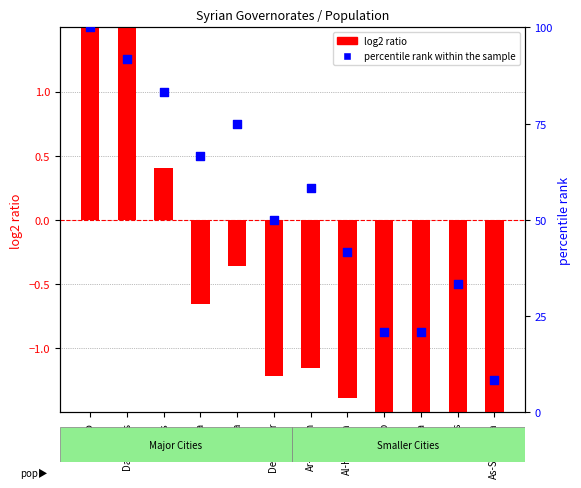

Which series contains the lowest Y value?

log2 ratio